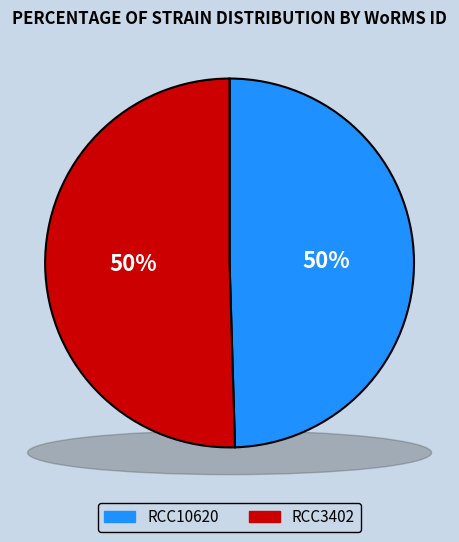

Combined, do RCC3402 and RCC10620 account for over 50%?

Yes